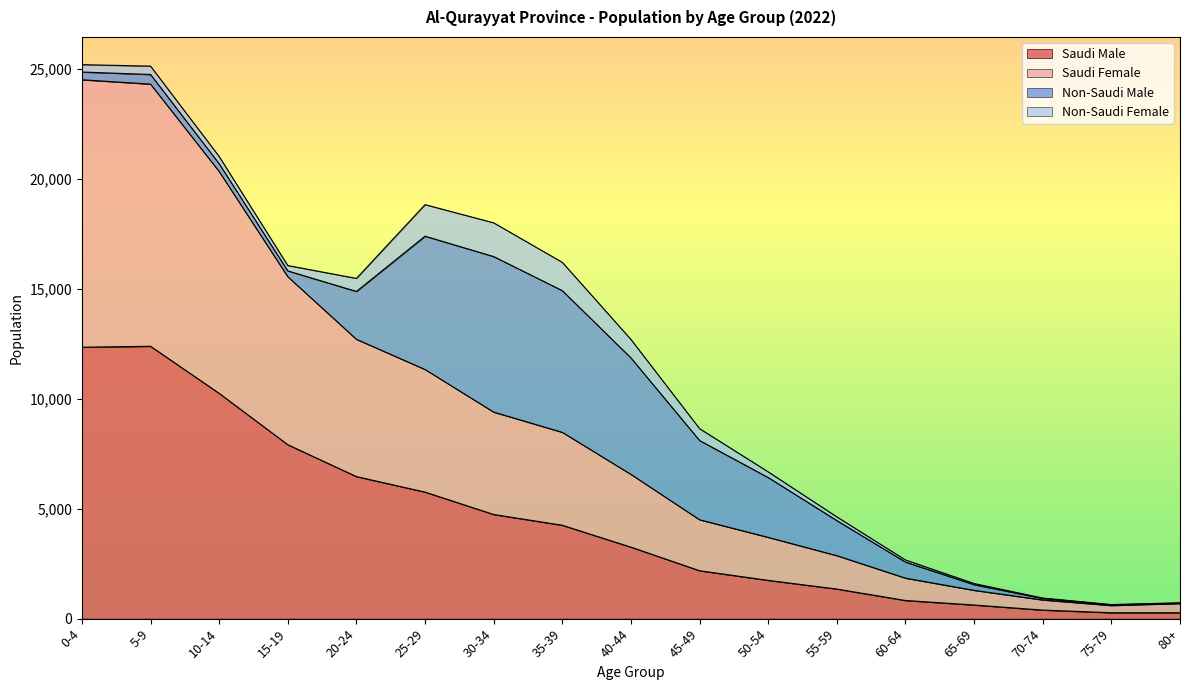

The Saudi Male series shows 6458 at 20-24. True or false?

True